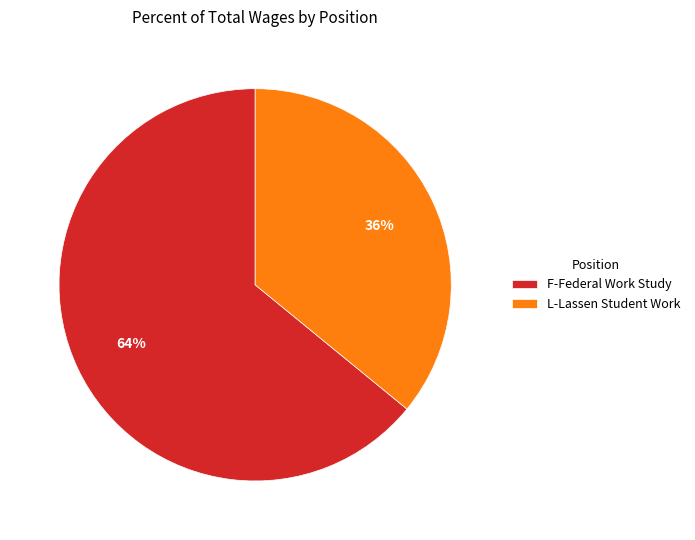

To the nearest percent, what portion does F-Federal Work Study represent?

64%